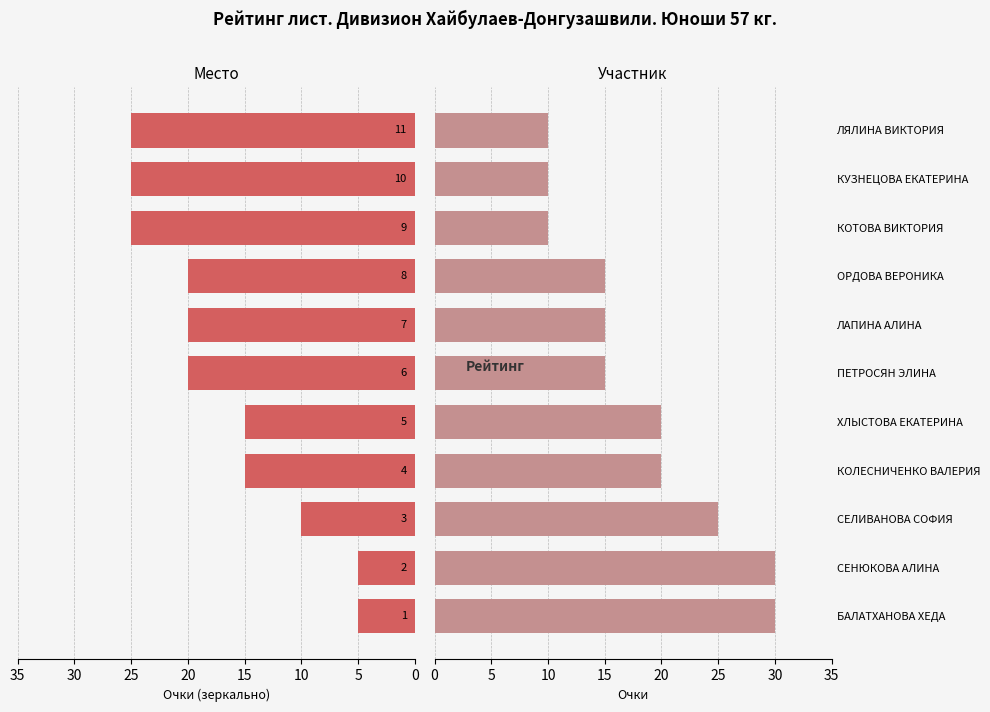

Which series has the widest spread of values?

Место